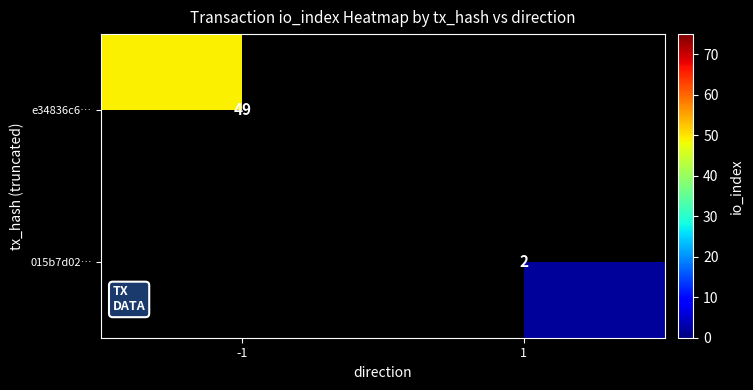

What is the spread (max minus min) of values at 1?

2